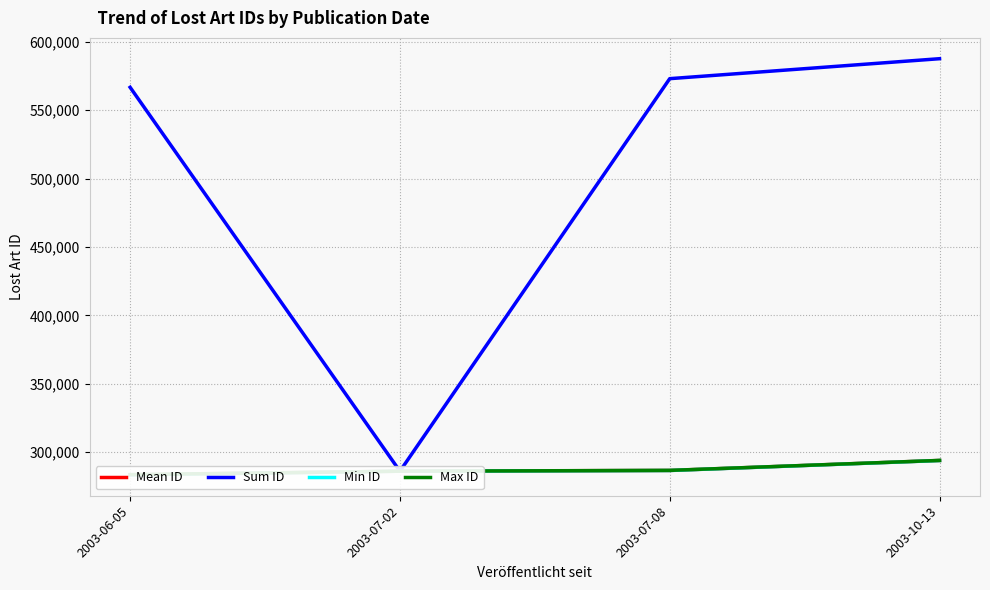

What are all the series names shown in the legend?

Mean ID, Sum ID, Min ID, Max ID